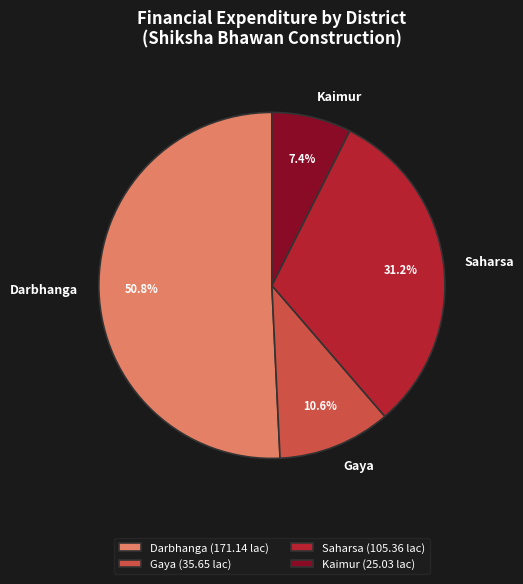

What portion of the pie excludes Darbhanga (171.14 lac)?

49.2%